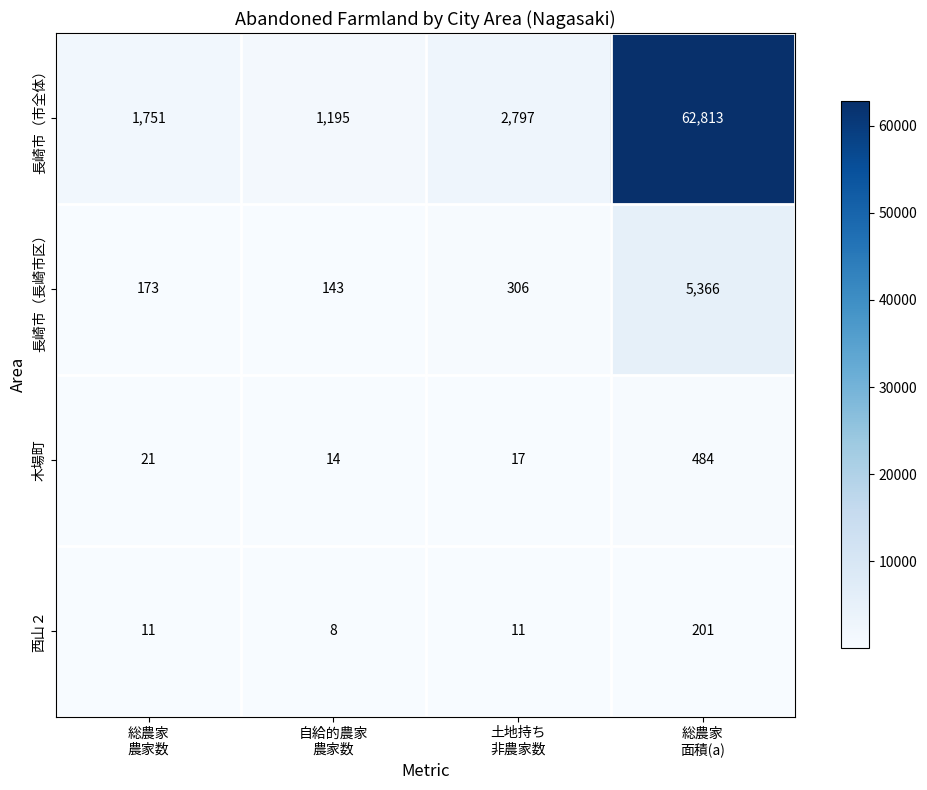

Which series changed the most between 土地持ち
非農家数 and 総農家
面積(a)?

長崎市（市全体）